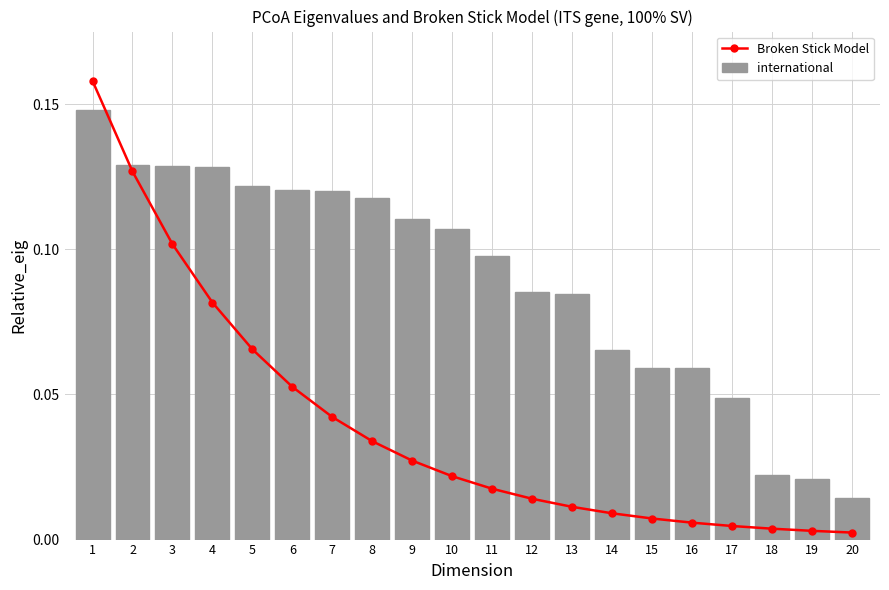

Where is international nearest to the value 0?

20